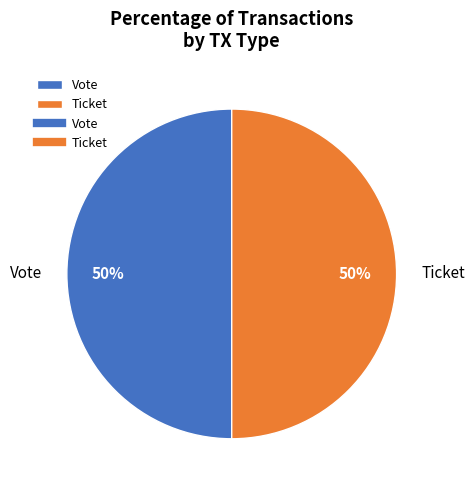

Is it true that Ticket is 50% of the pie?

True